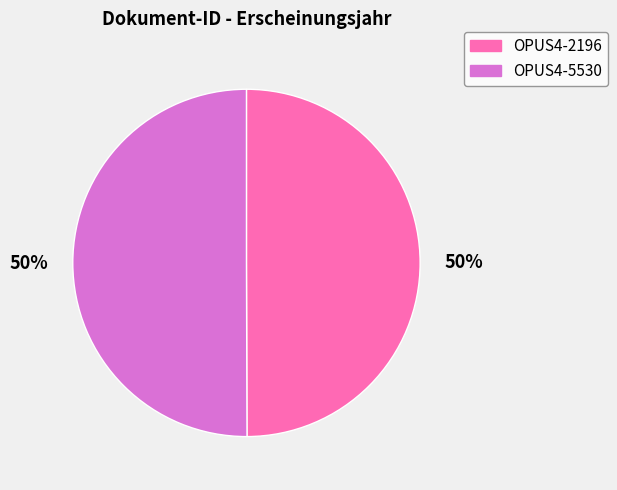

How many segments does this pie chart have?

2